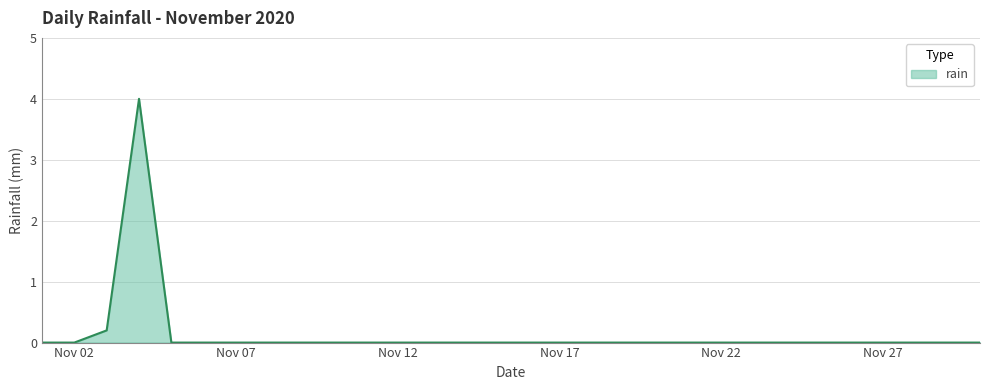

What is the sum of all values?

4.2